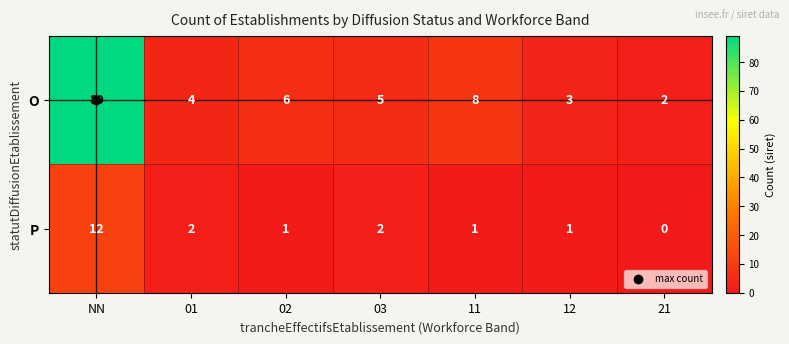

The value of P at 01 is 2. True or false?

True